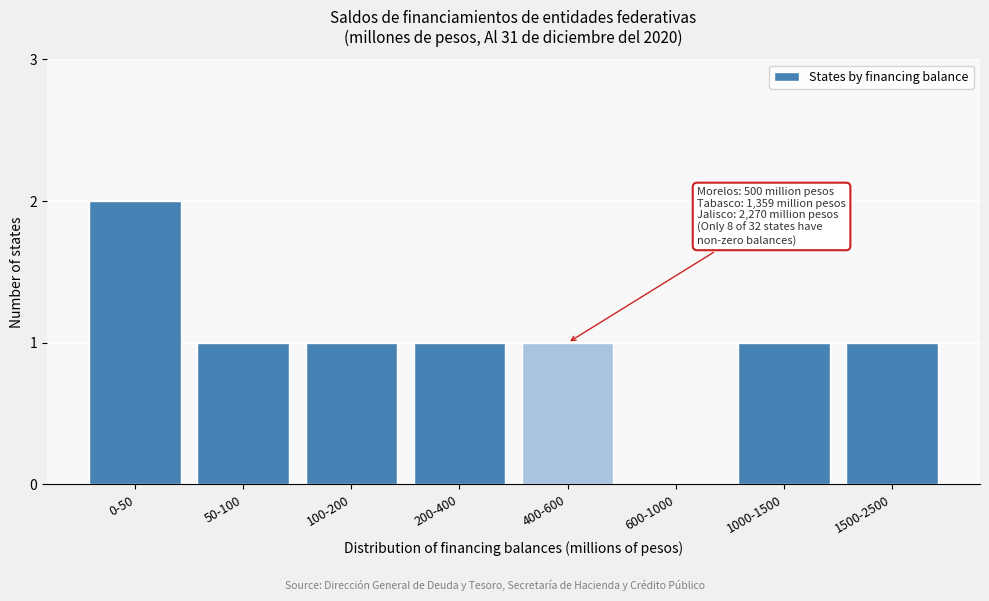

Reading right to left, what are all the values shown in this chart?

1500-2500=1	1000-1500=1	600-1000=0	400-600=1	200-400=1	100-200=1	50-100=1	0-50=2